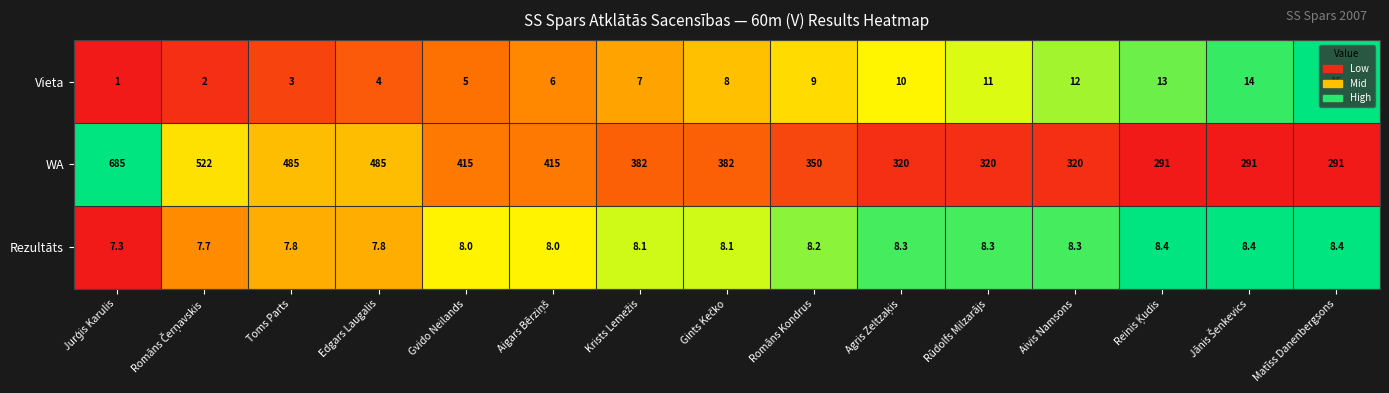

At which category does the chart reach its minimum across all series?

Jurģis Karulis